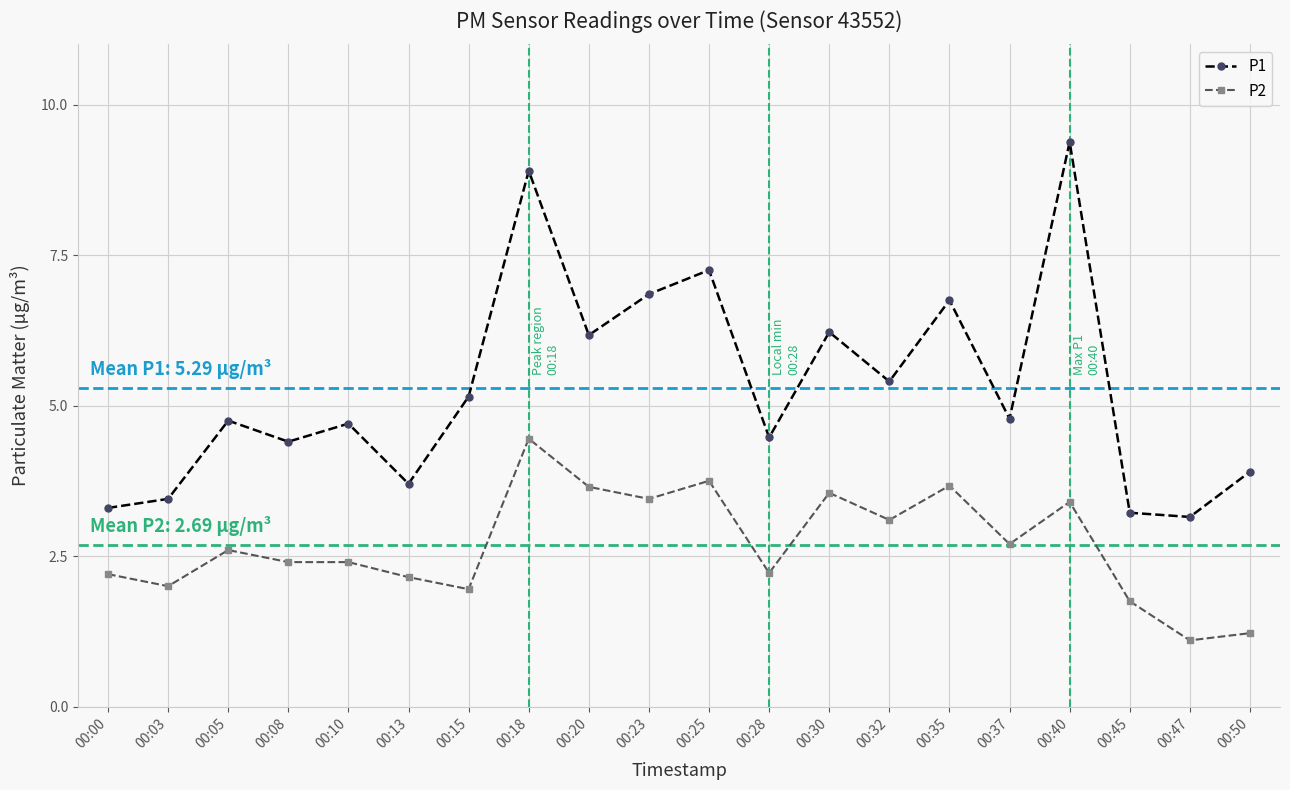

What is the difference between the maximum and minimum values in the P1 series?

6.2